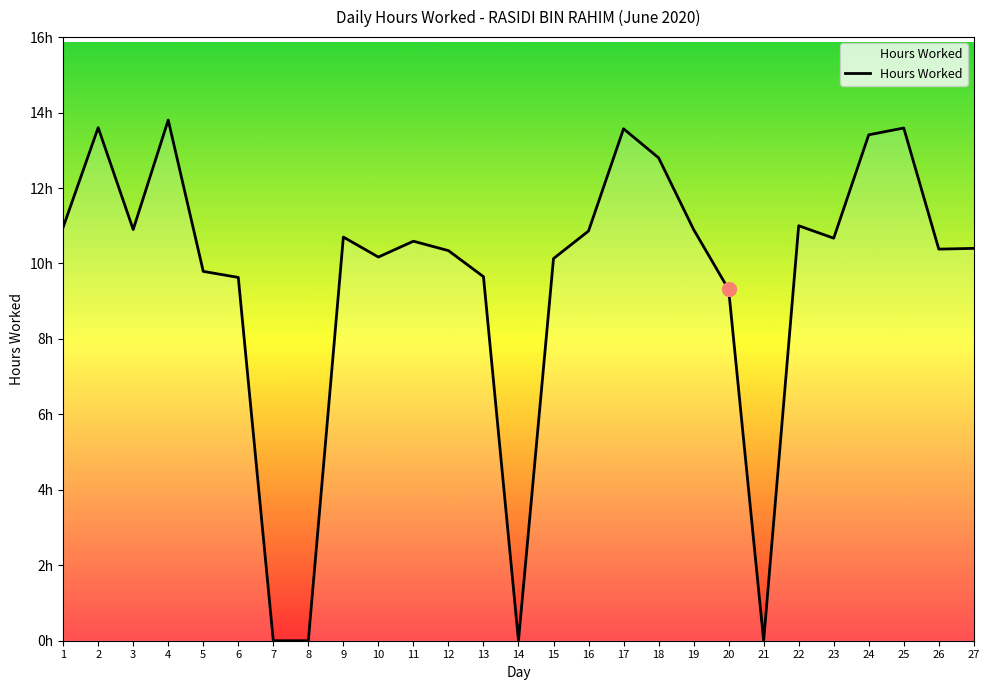

How many positive values are there?

23